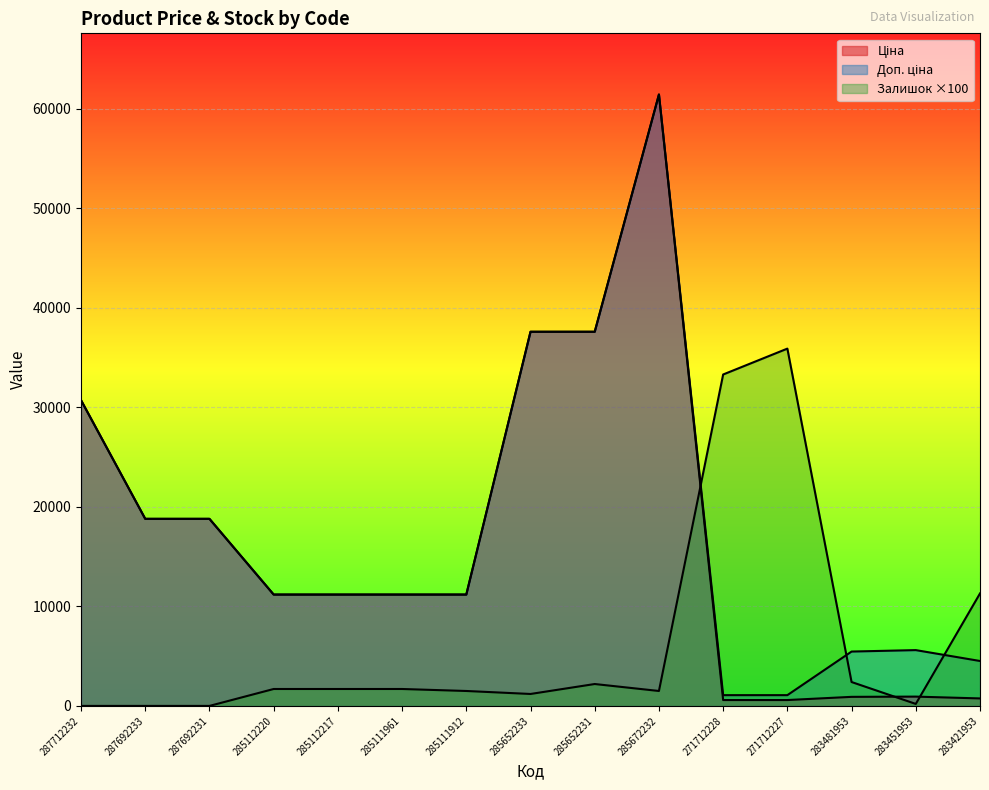

True or false: Залишок has more than 0 interior local peaks.

True